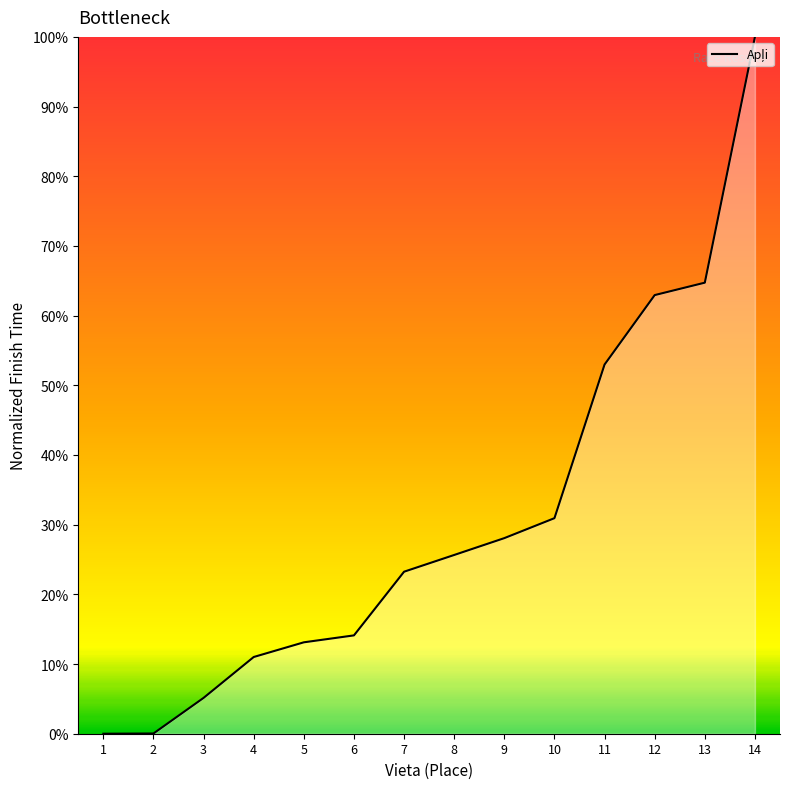

What is the change in value from 11 to 12?

+0.1